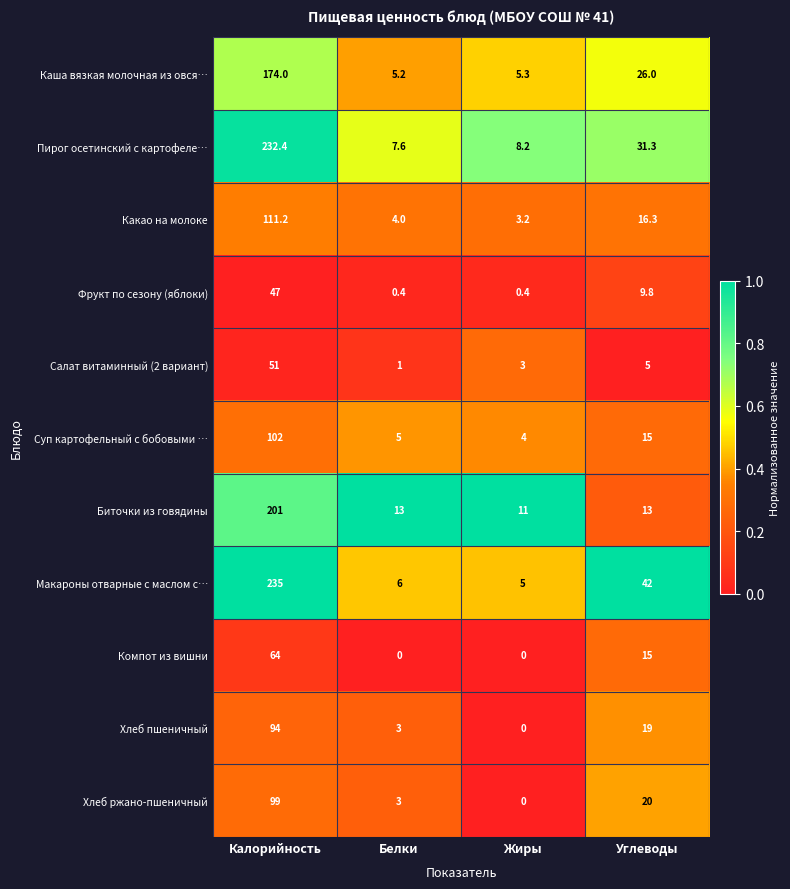

At which category is the sum across all series the highest?

Калорийность